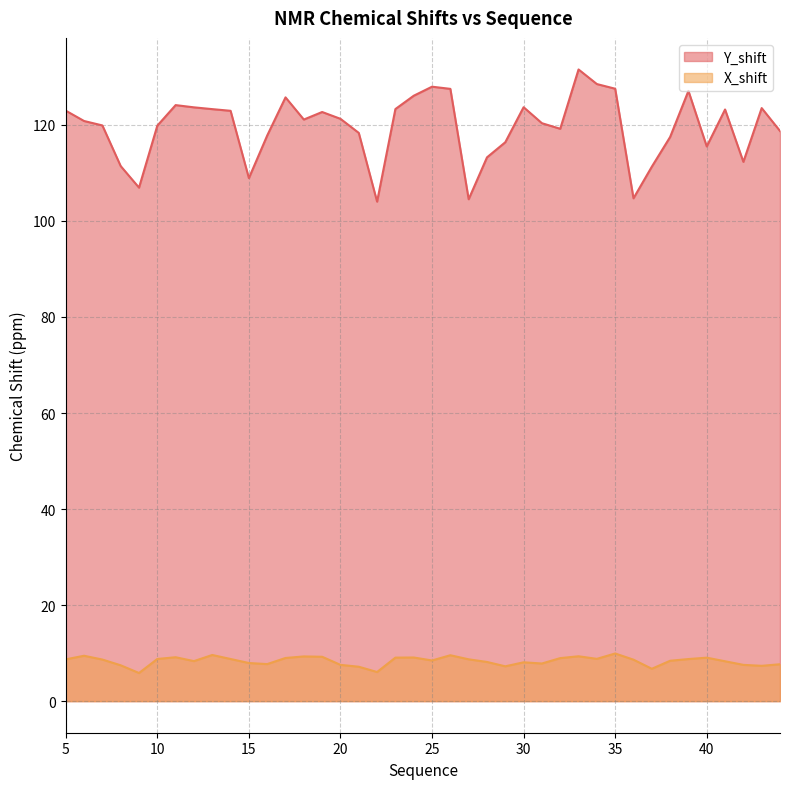

What is the approximate value of Y_shift at 14?

122.9